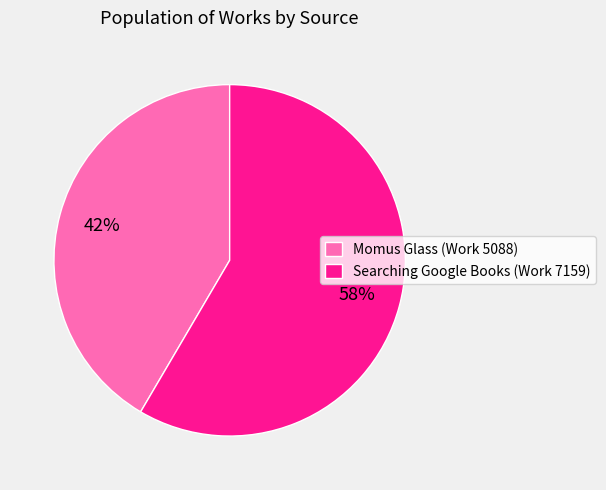

What is the smallest slice in the pie chart?

Momus Glass (Work 5088)